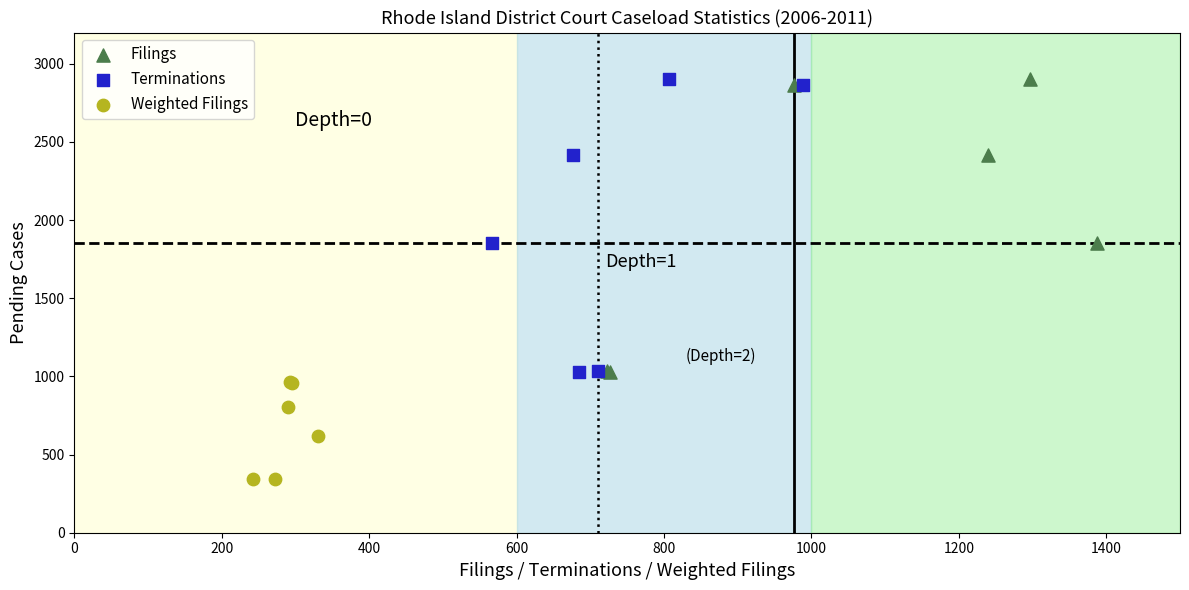

Which series reaches the minimum Y coordinate?

Weighted Filings